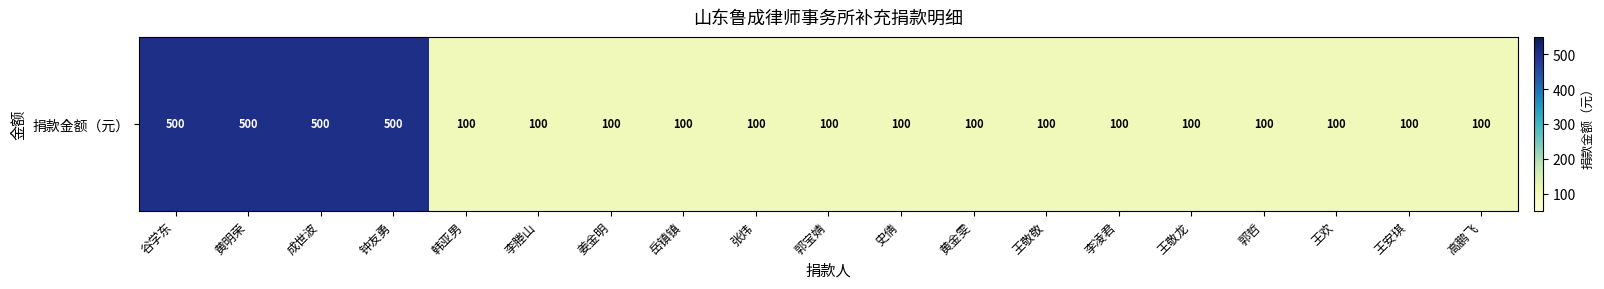

Rank the categories by value from highest to lowest.

谷学东, 黄明荣, 成世波, 钟友勇, 韩亚男, 李塍山, 姜金明, 岳镇镇, 张炜, 郭宝婧, 史倩, 黄金雯, 王敬敬, 李凌君, 王敬龙, 郭哲, 王欢, 王安琪, 高鹏飞